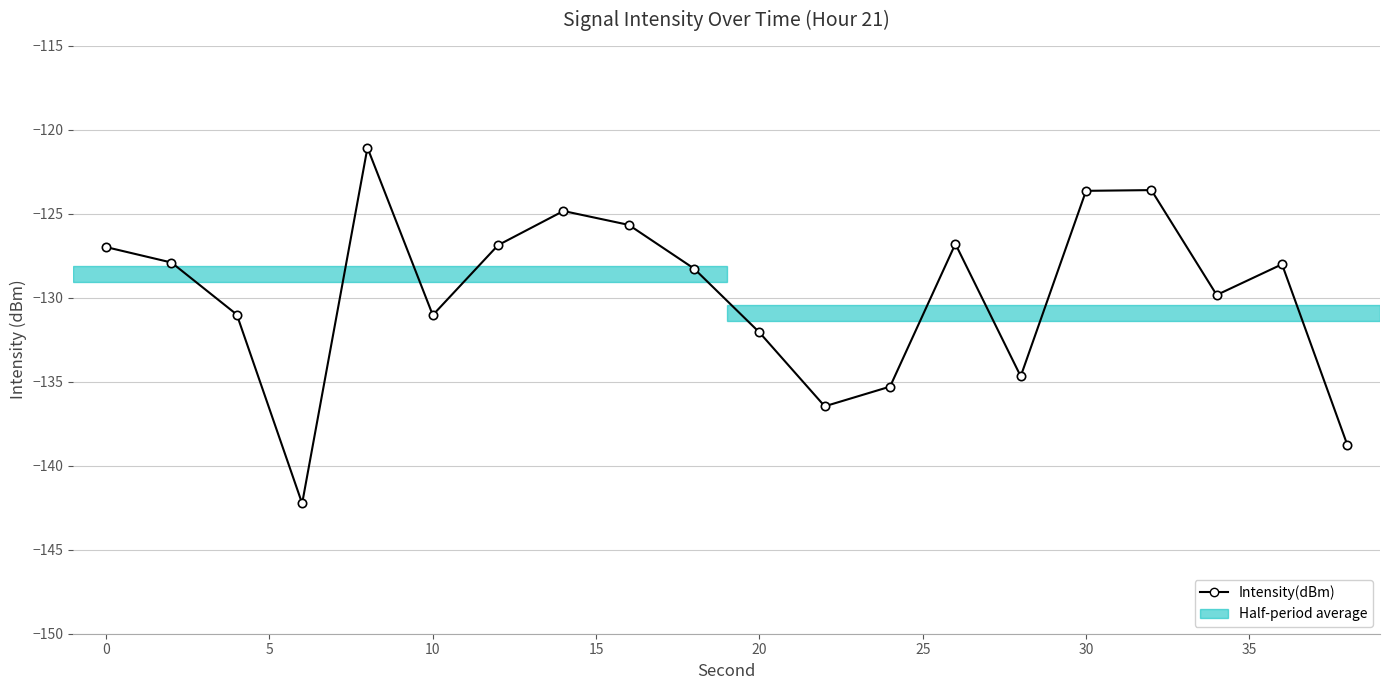

How many interior local peaks (higher than both neighbors) does the data have?

5